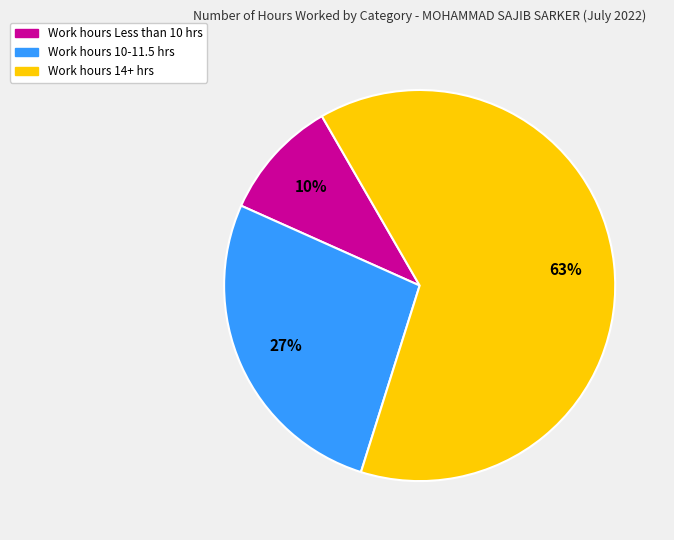

To the nearest percent, what is the average slice percentage?

33%